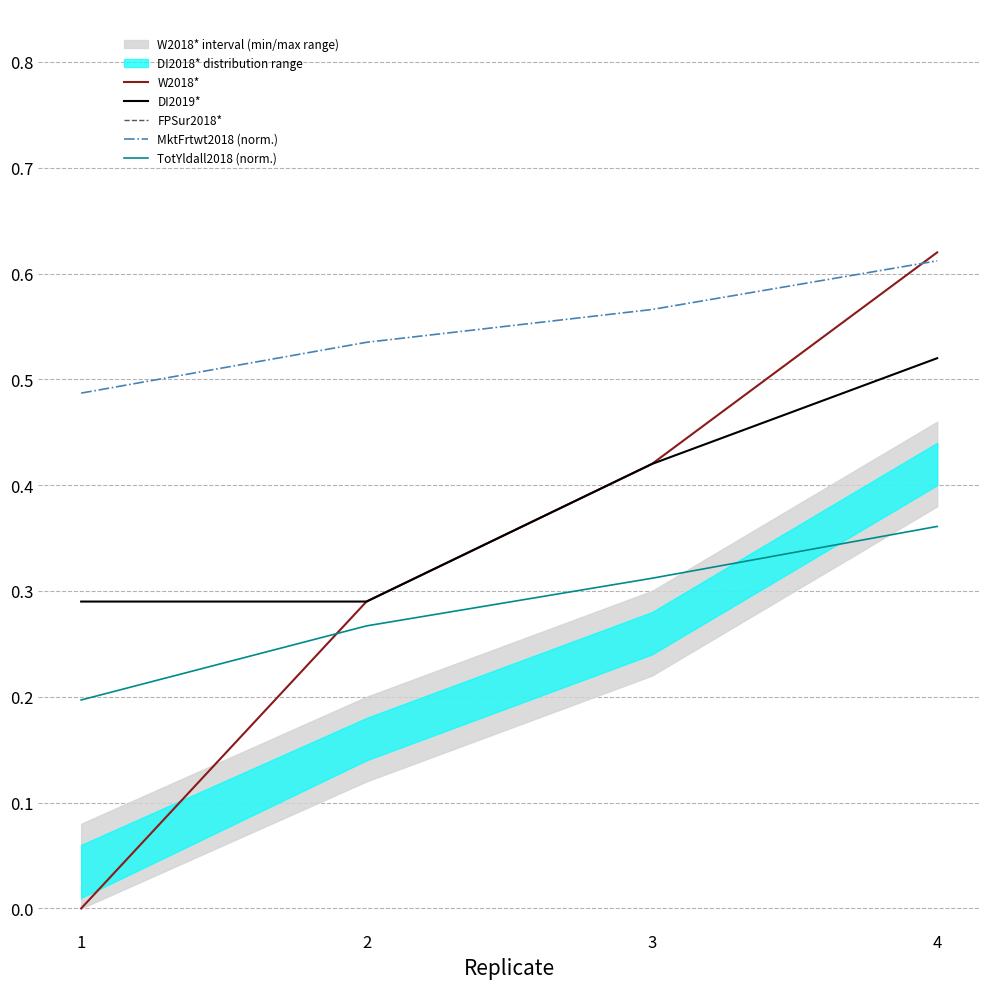

True or false: W2018* and FPSur2018* intersect in this chart.

False